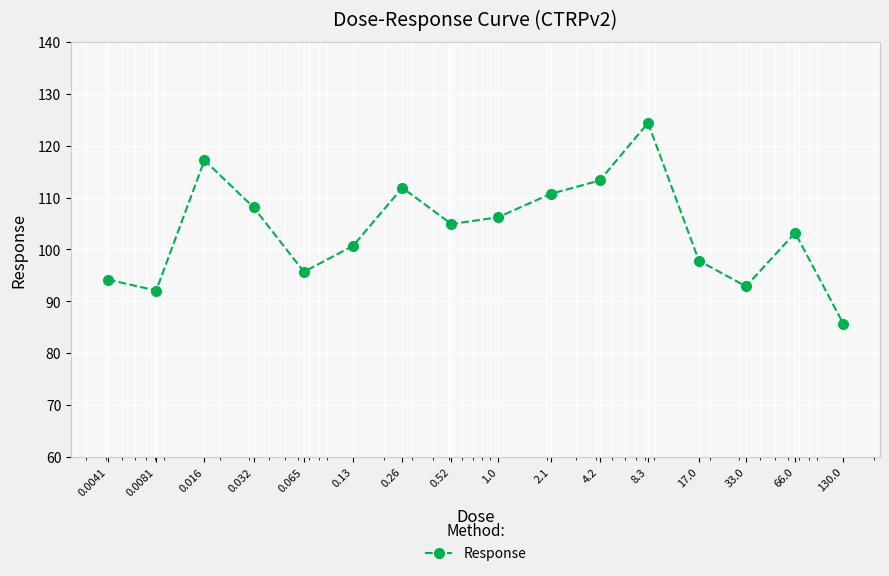

True or false: there are more than 1 points higher than both neighbors.

True